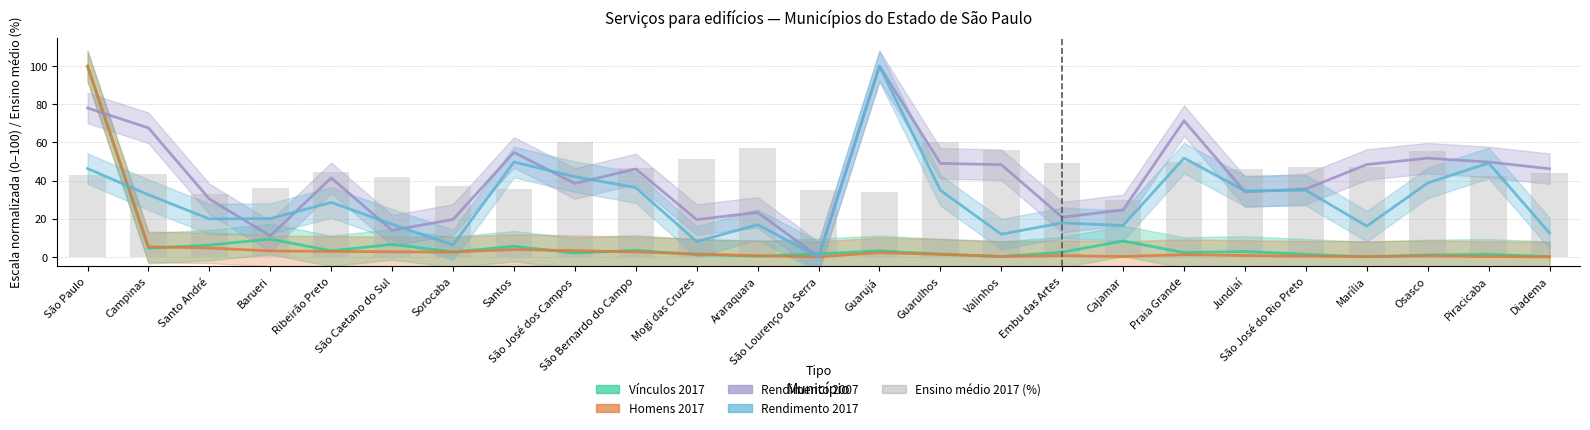

True or false: the data shows 29.2 at Osasco.

False